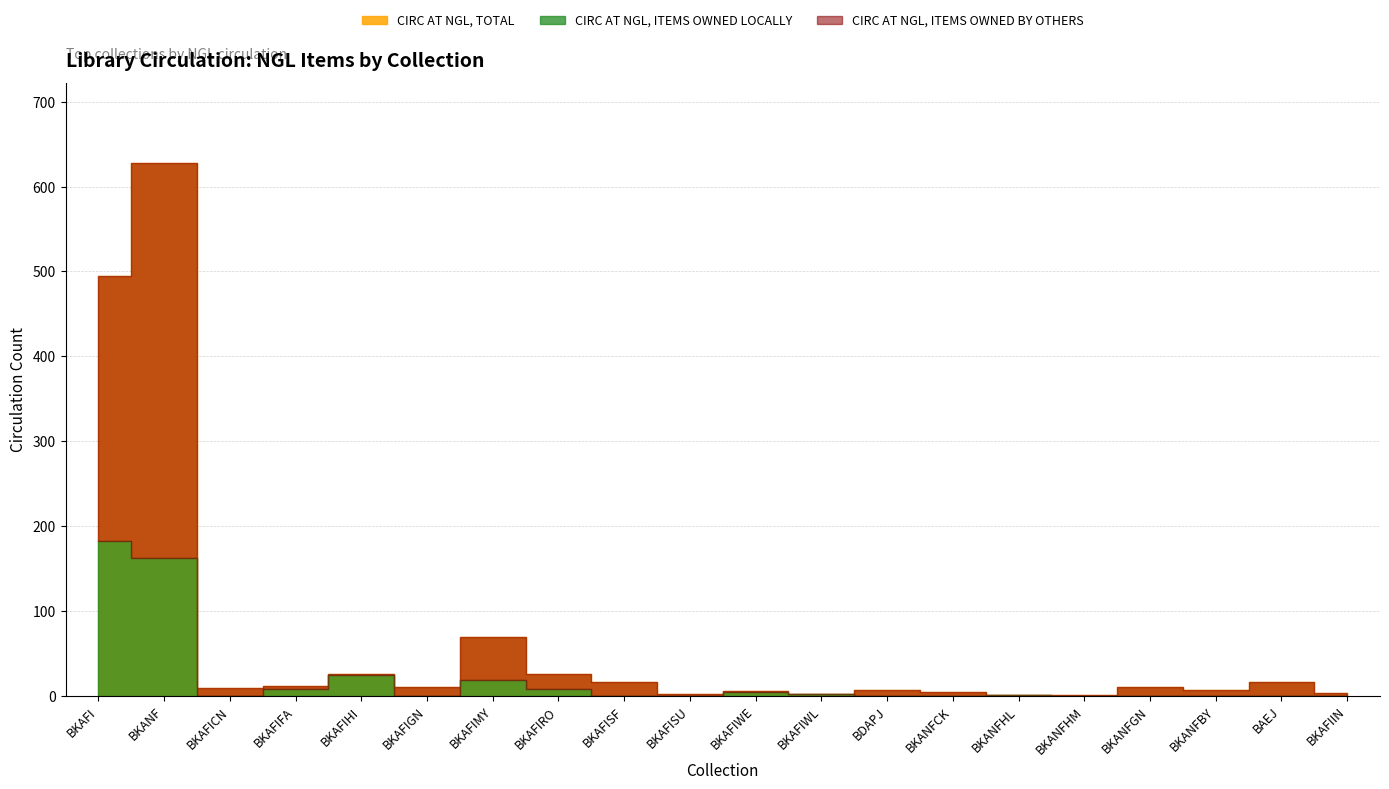

Which series has the widest spread of values?

CIRC AT NGL, TOTAL